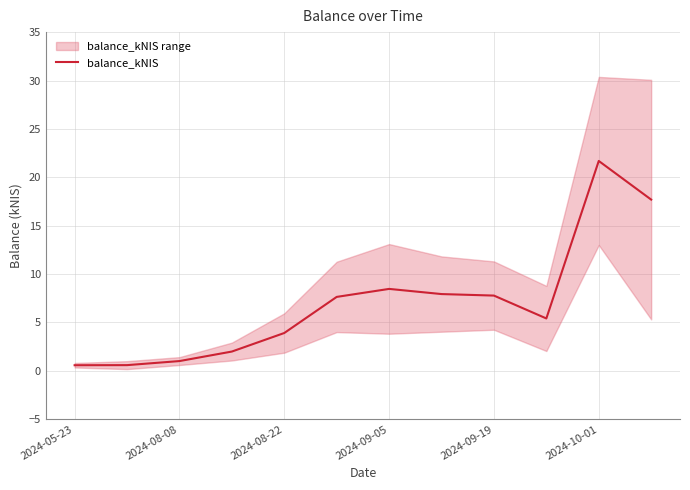

True or false: balance_kNIS has a value of 21.7 at 2024-10-01.

True